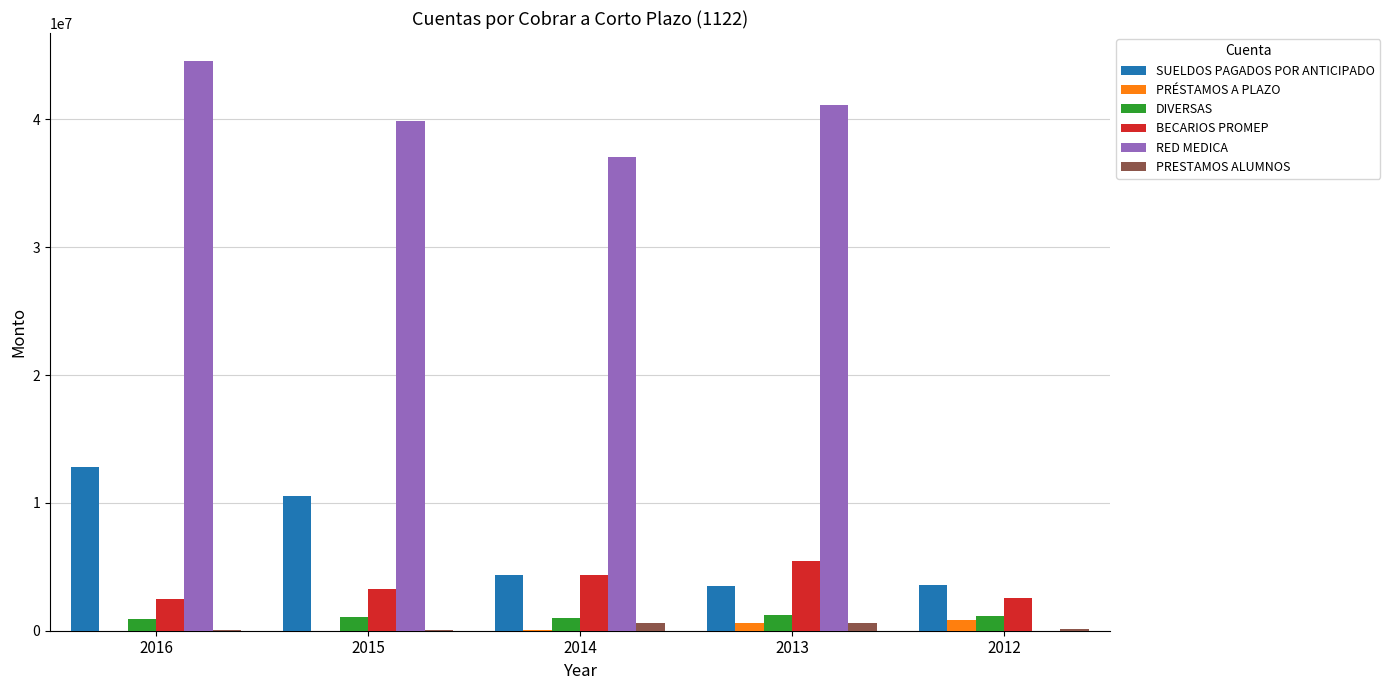

How many data points does each series have?

5